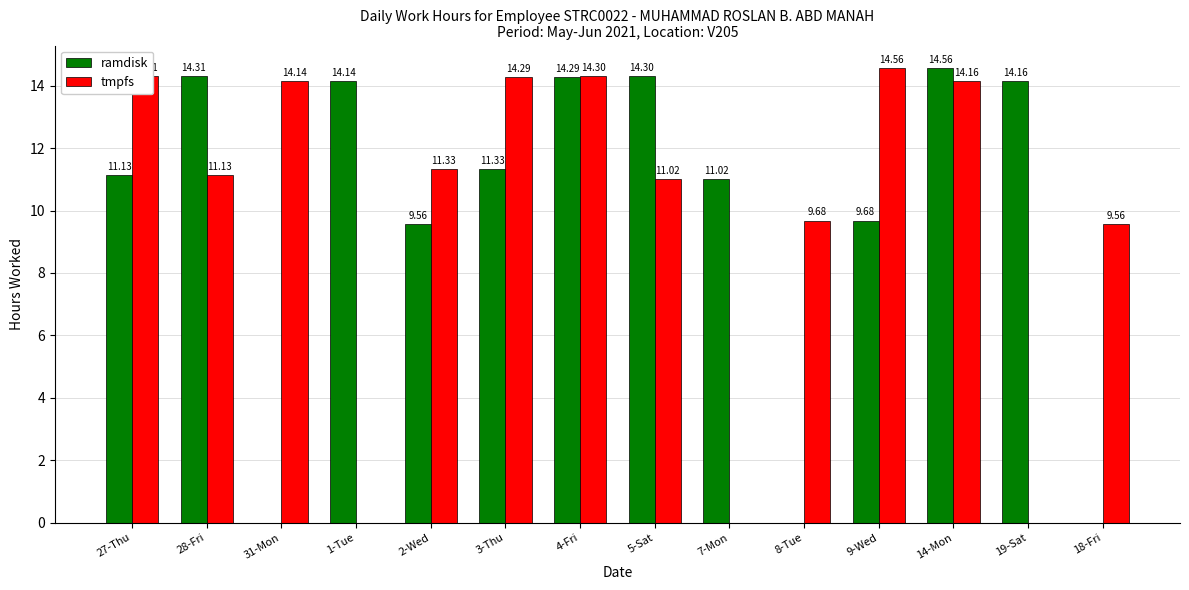

The ramdisk series shows 8.7 at 19-Sat. True or false?

False